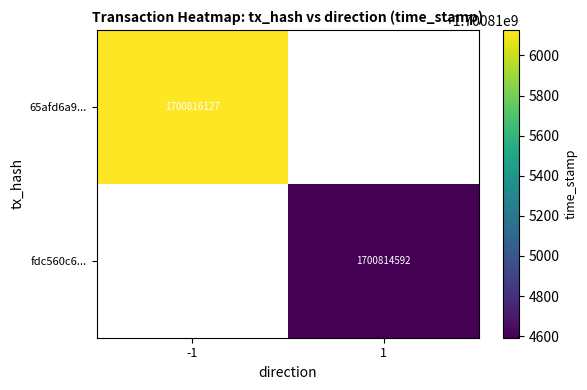

Which series has the largest total across all categories?

65afd6a9ef870694dcab4568d0e4388bd682e73